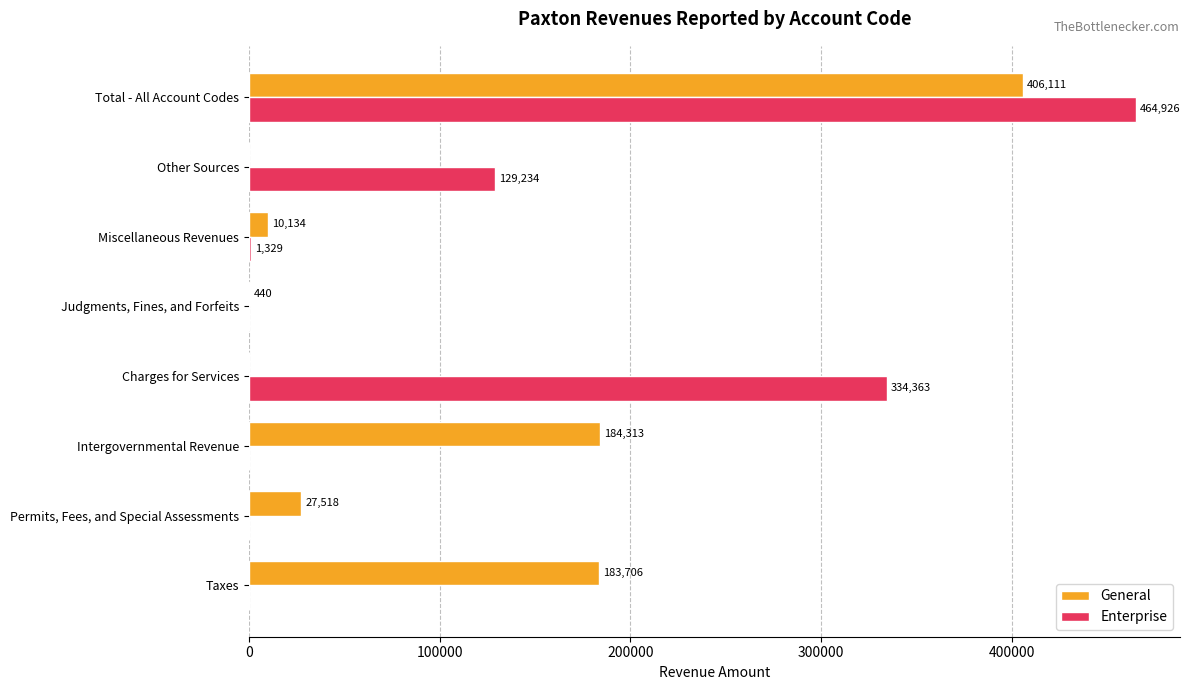

What is the highest value of the General series?

406111